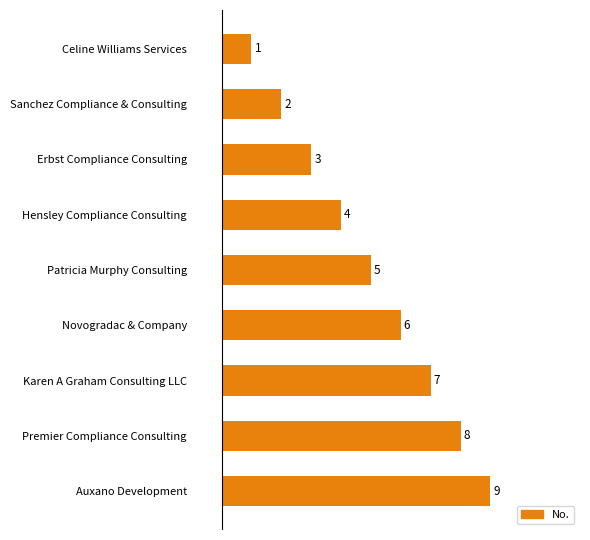

Which label corresponds to the largest value in the chart?

Auxano Development